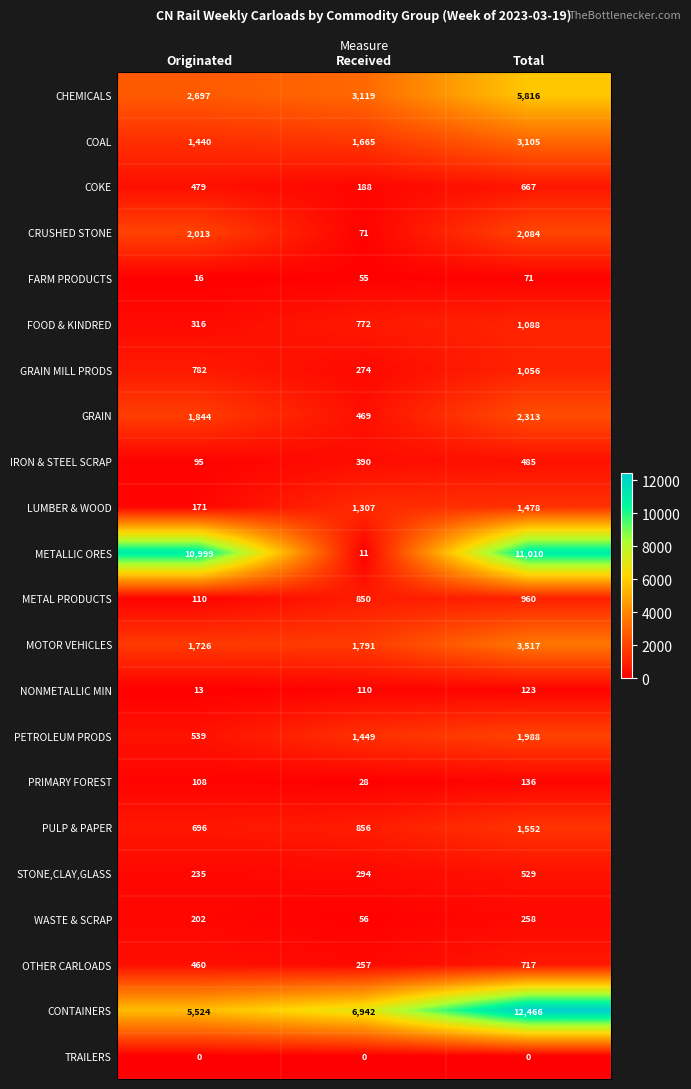

Which series changed the most between Received and Total?

METALLIC ORES